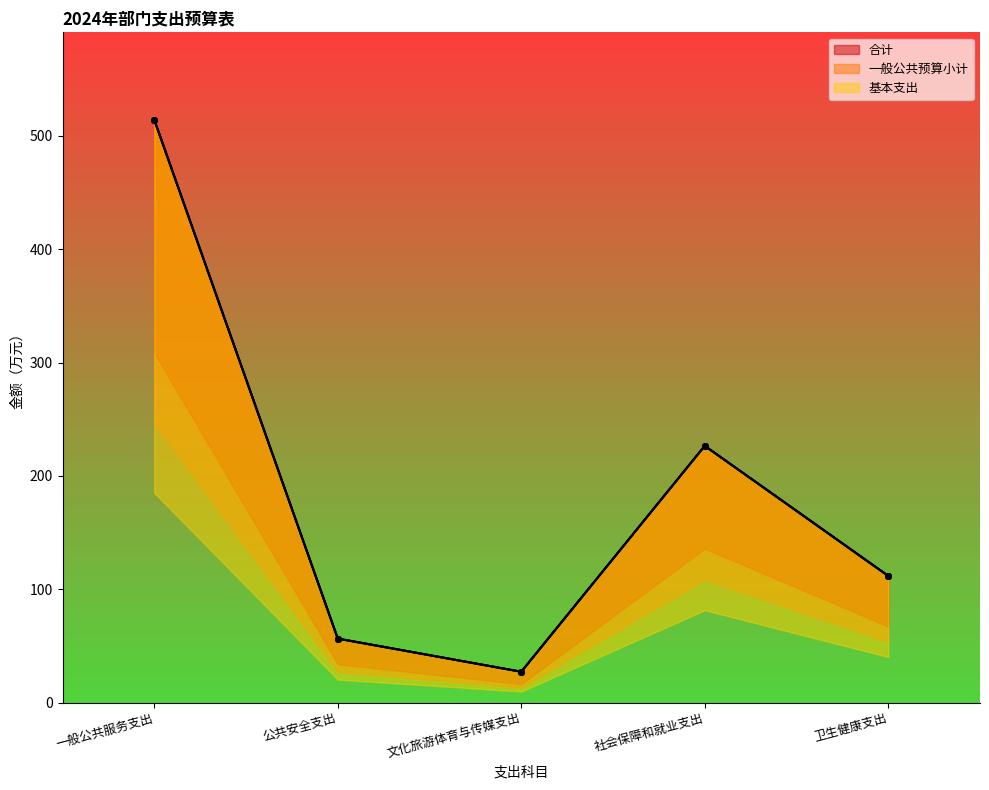

At which category does 基本支出 reach its first local peak?

社会保障和就业支出